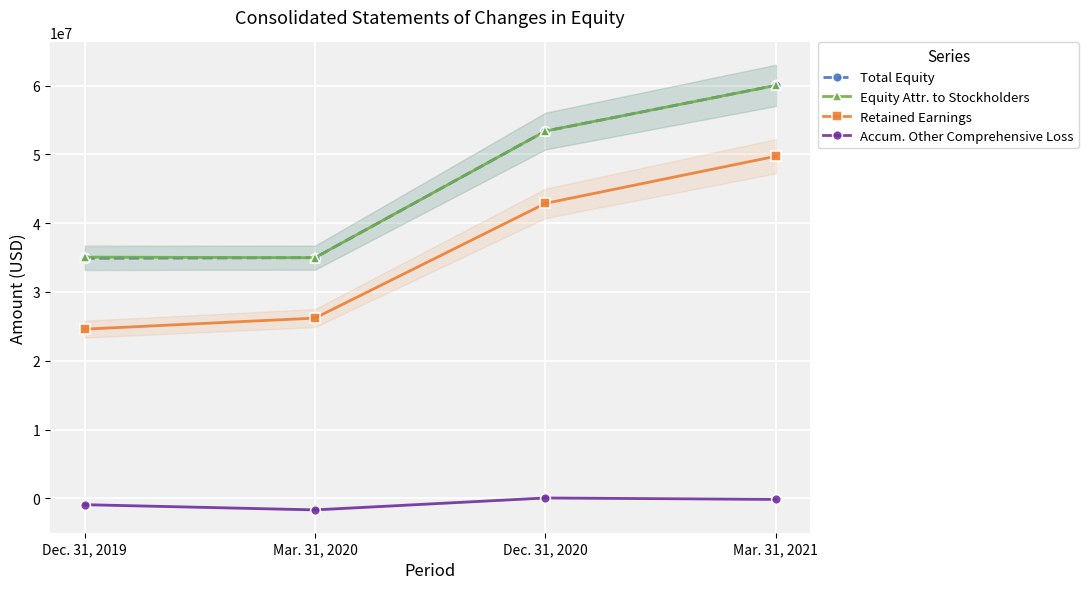

Reading right to left, extract all data points from this chart.

Total Equity: Mar. 31, 2021=60019792	Dec. 31, 2020=53382868	Mar. 31, 2020=34982030	Dec. 31, 2019=34893210
Equity Attr. to Stockholders: Mar. 31, 2021=60019792	Dec. 31, 2020=53382868	Mar. 31, 2020=34982030	Dec. 31, 2019=35061890
Retained Earnings: Mar. 31, 2021=49723628	Dec. 31, 2020=42876569	Mar. 31, 2020=26206232	Dec. 31, 2019=24594878
Accum. Other Comprehensive Loss: Mar. 31, 2021=-143920	Dec. 31, 2020=66215	Mar. 31, 2020=-1664286	Dec. 31, 2019=-908764